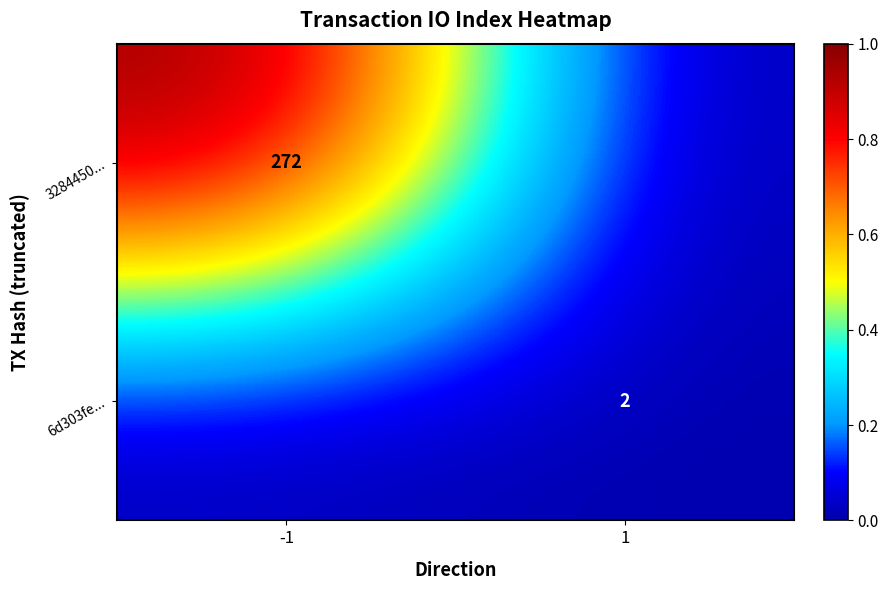

True or false: 6d303fe... has a value of 2 at 1.

True